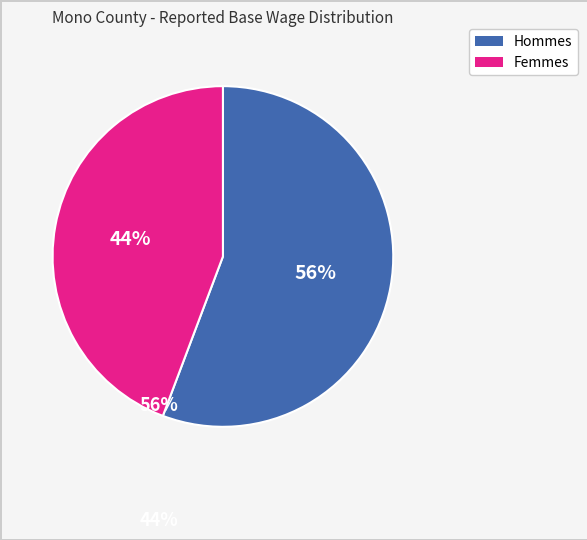

Does any single category account for the majority?

Yes